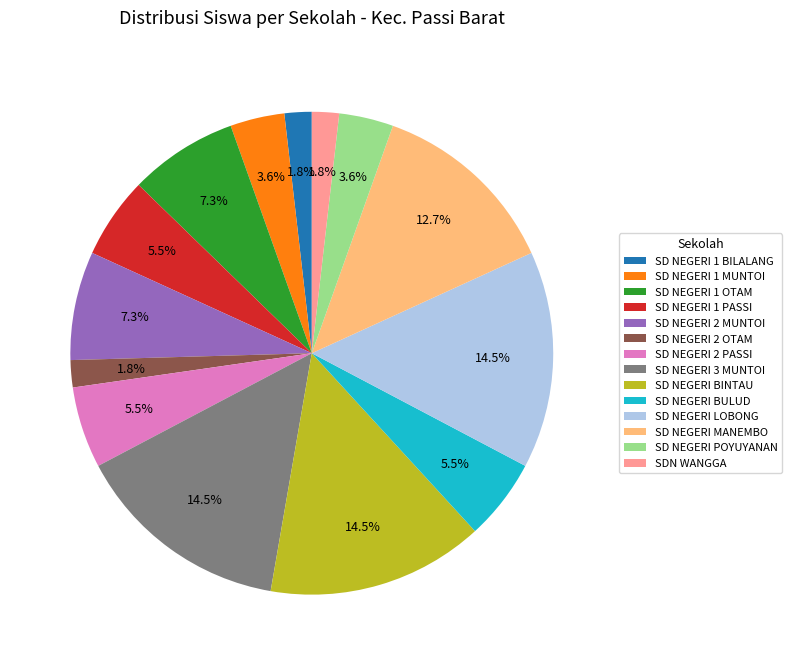

Is it true that SD NEGERI 2 PASSI is 18% of the pie?

False